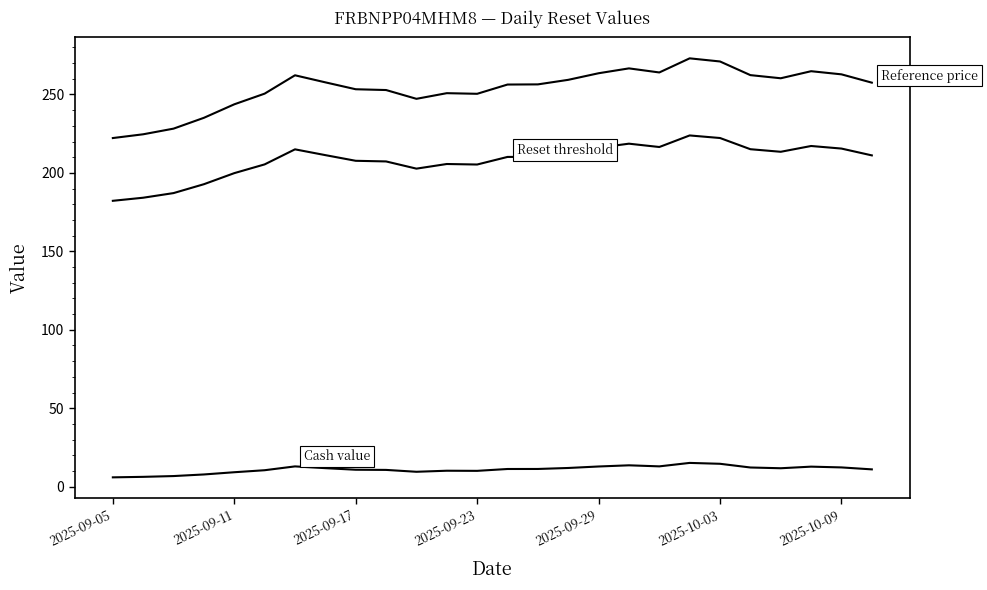

Reading left to right, what are all the values shown in this chart?

Cash value: 6.0	6.3	6.8	7.8	9.2	10.5	12.9	11.8	10.8	10.7	9.5	10.2	10.1	11.3	11.3	11.9	12.9	13.6	13.0	15.2	14.6	12.2	11.8	12.8	12.3	11.0
Reset threshold: 182.2	184.2	187.1	192.8	199.8	205.4	215.0	211.3	207.7	207.3	202.7	205.7	205.3	210.2	210.2	212.6	216.1	218.6	216.5	223.9	222.2	215.1	213.4	217.1	215.5	211.2
Reference price: 222.2	224.6	228.2	235.1	243.7	250.5	262.2	257.7	253.3	252.8	247.2	250.8	250.4	256.3	256.4	259.3	263.5	266.6	264.0	273.0	271.0	262.3	260.3	264.8	262.8	257.5